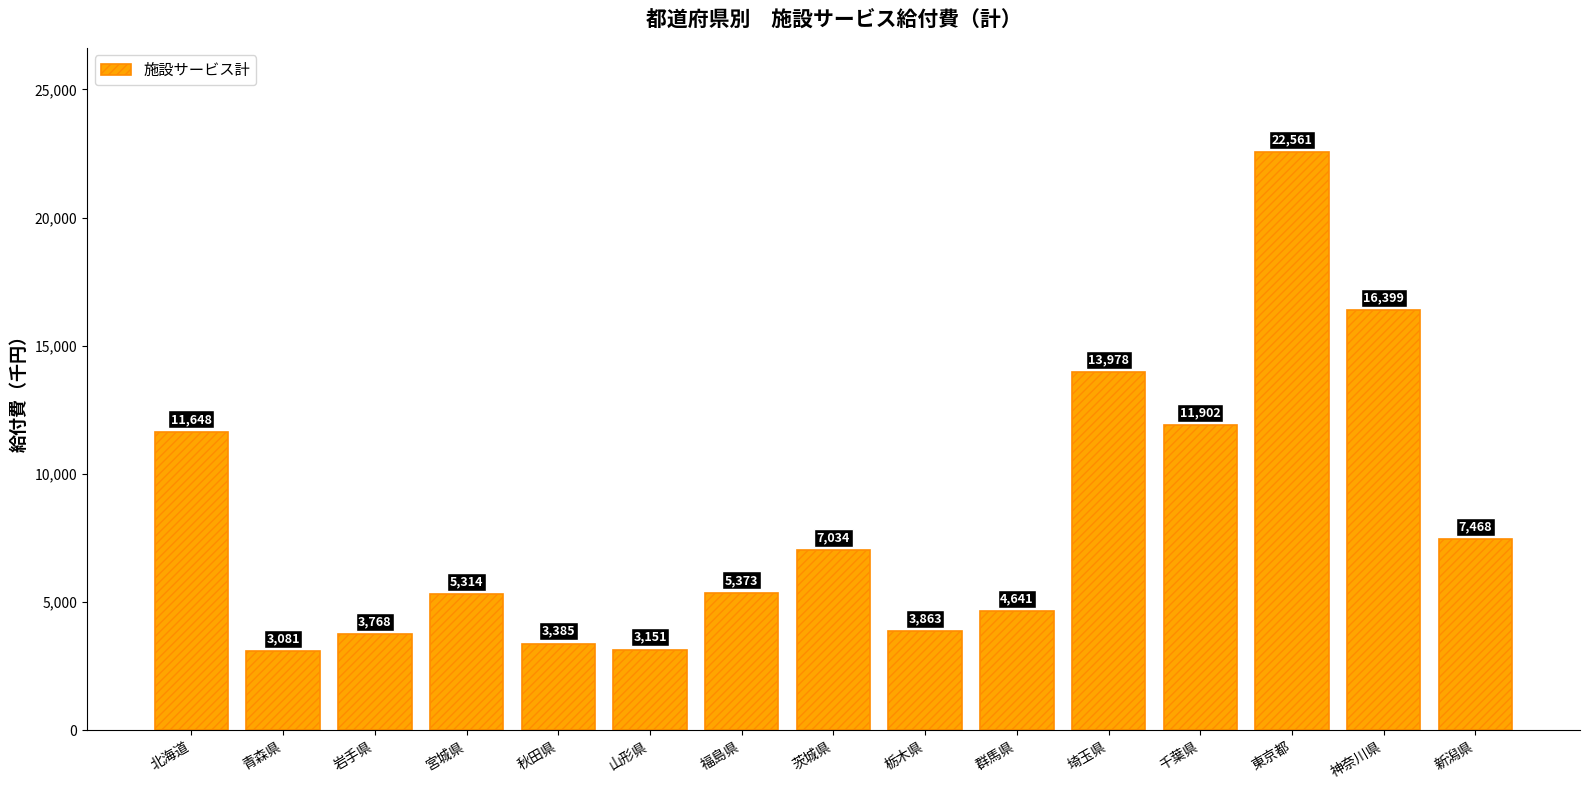

What position from the left is 秋田県?

5